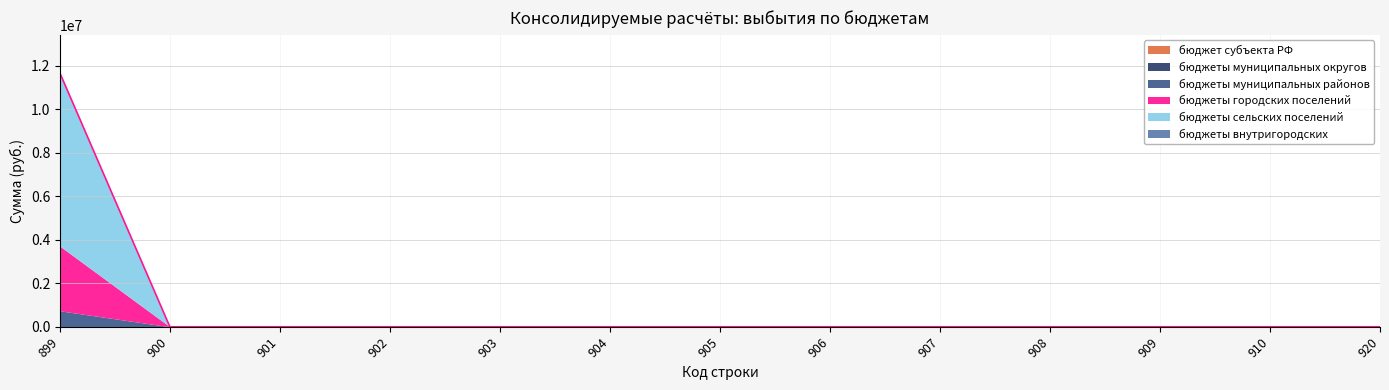

Is it true that бюджет субъекта РФ equals 0 at 904?

True